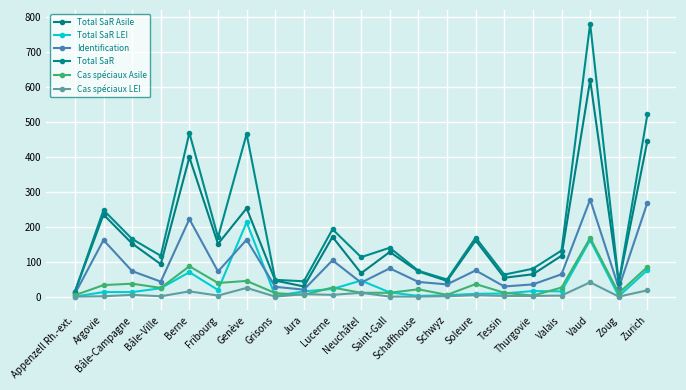

Which series has the widest spread of values?

Total SaR